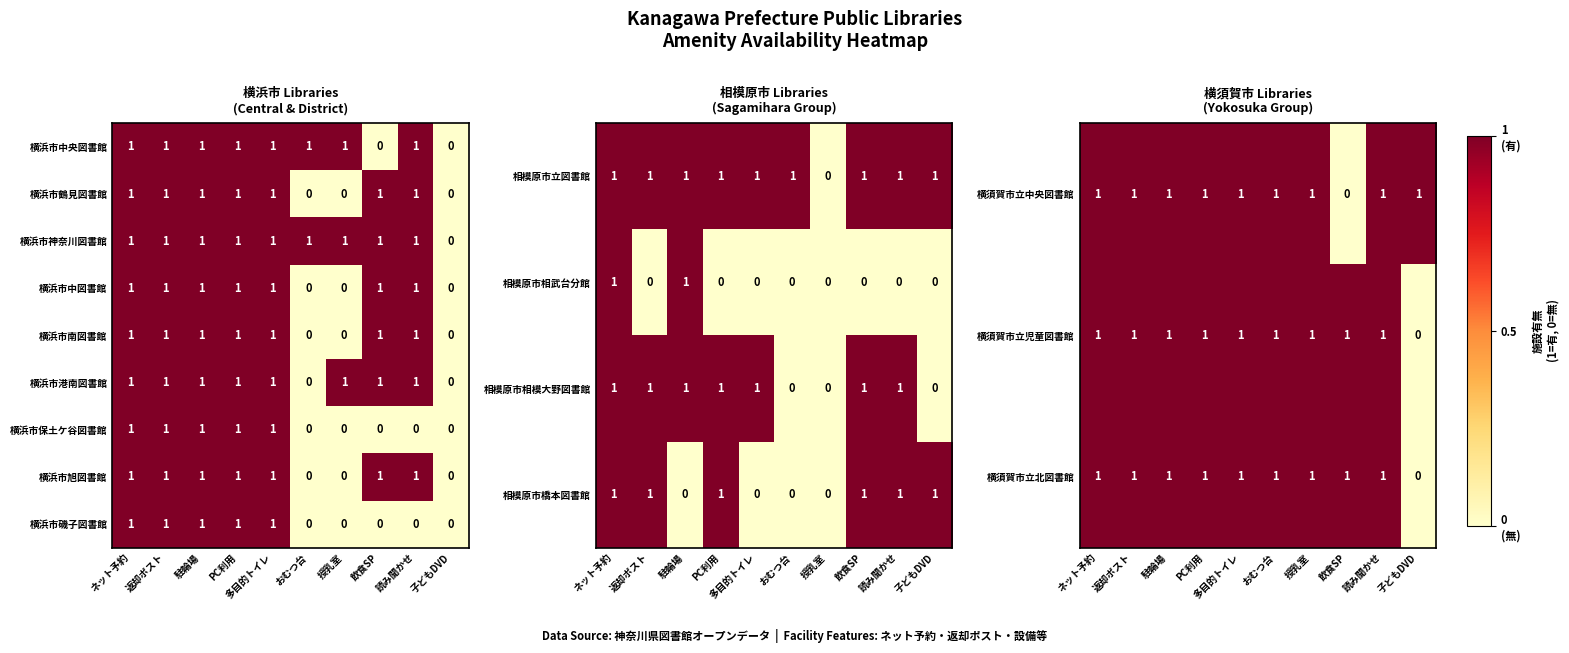

Count the 横浜市港南図書館 values in the range 1 to 2.

8